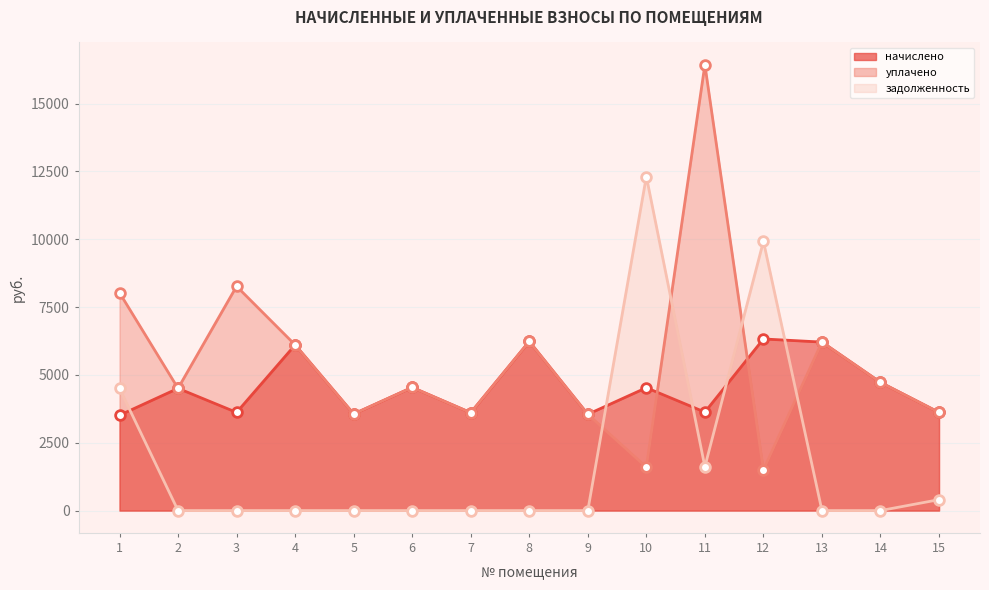

What is the sum of the начислено values at 15 and 10?

8144.6